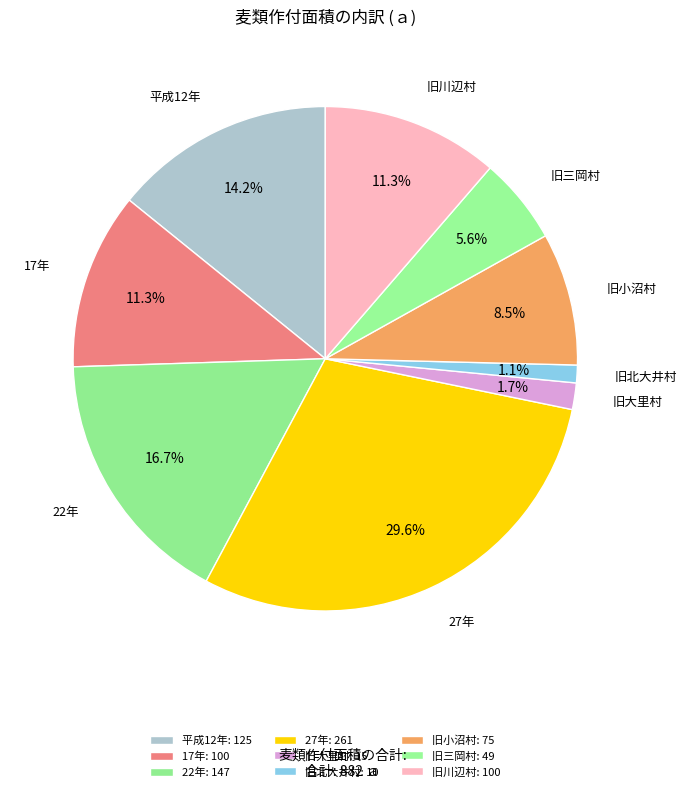

Does 旧北大井村 represent more than half of the total?

No